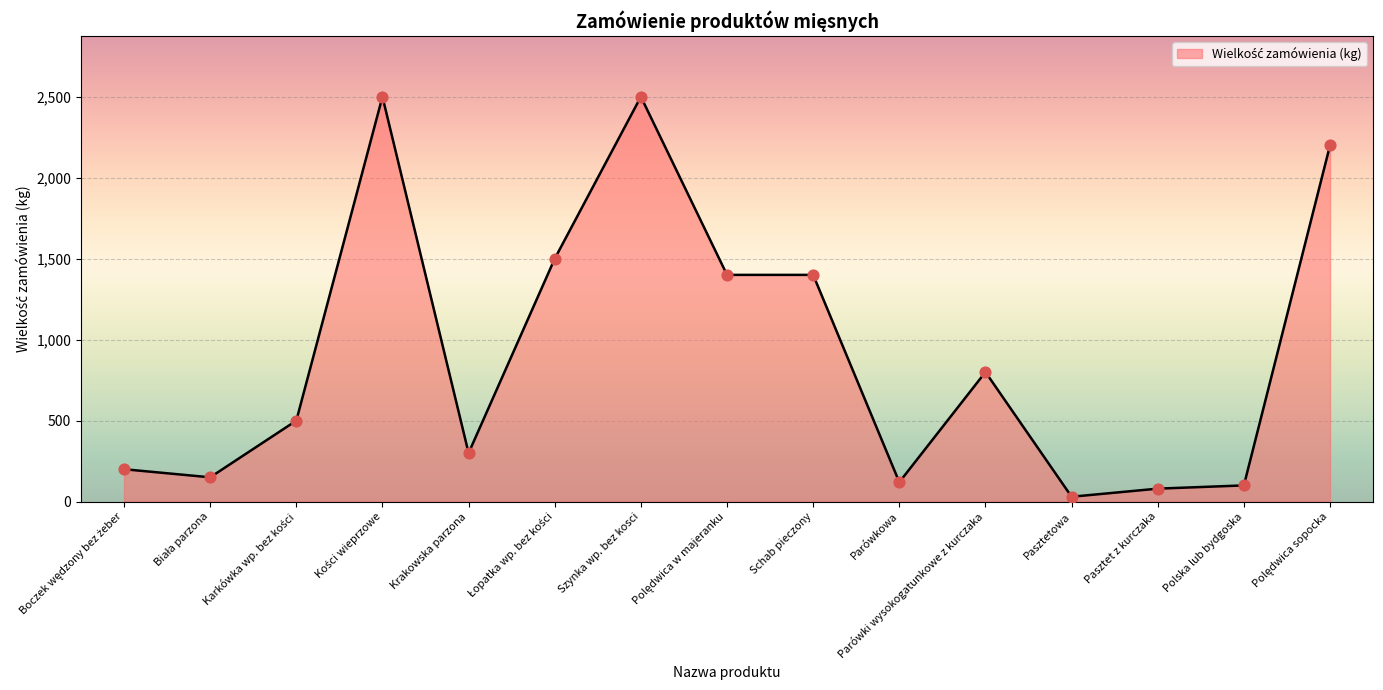

True or false: the data shows 1400 at Schab pieczony.

True